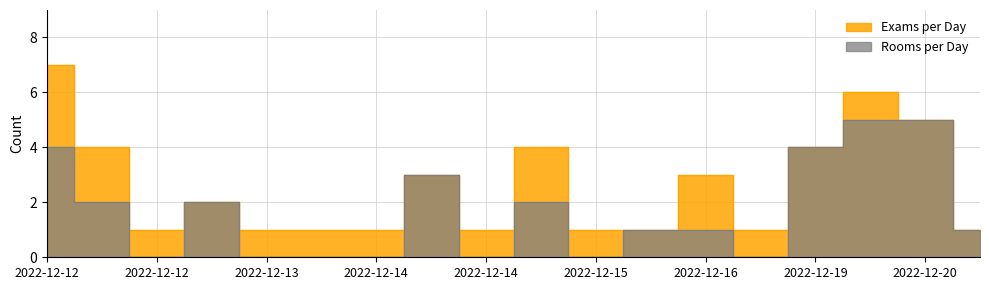

What is the difference between the maximum and second lowest values in the Rooms per Day series?

5